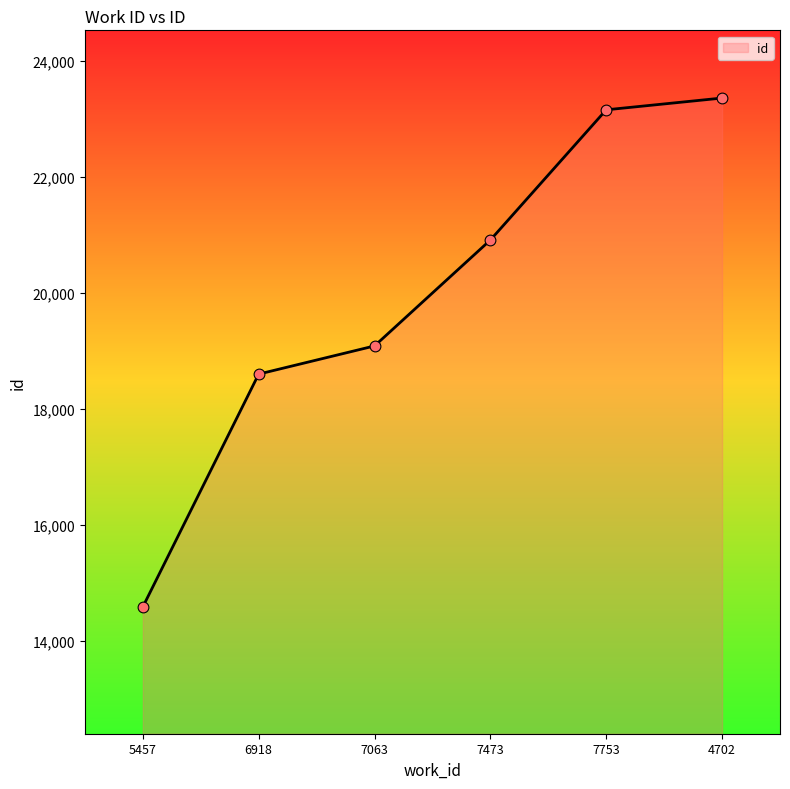

Between 5457 and 6918, which is larger?

6918